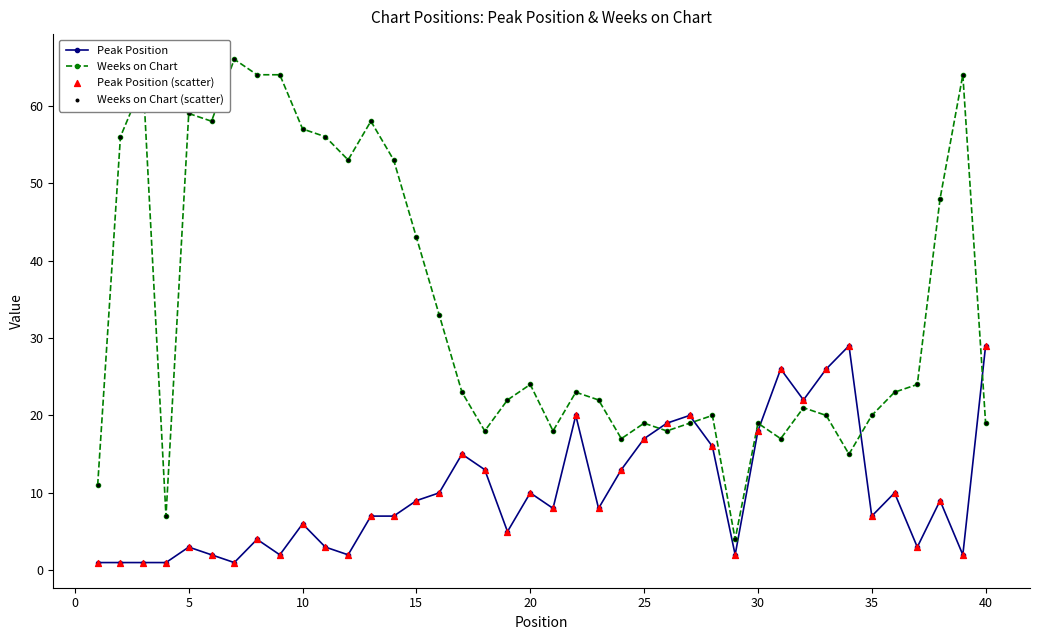

Which series has the largest total across all categories?

Weeks on Chart